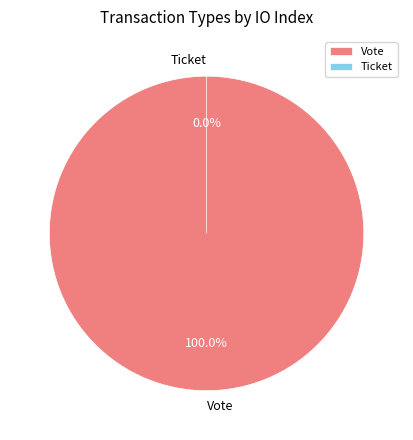

Rank the categories by value from highest to lowest.

Vote, Ticket